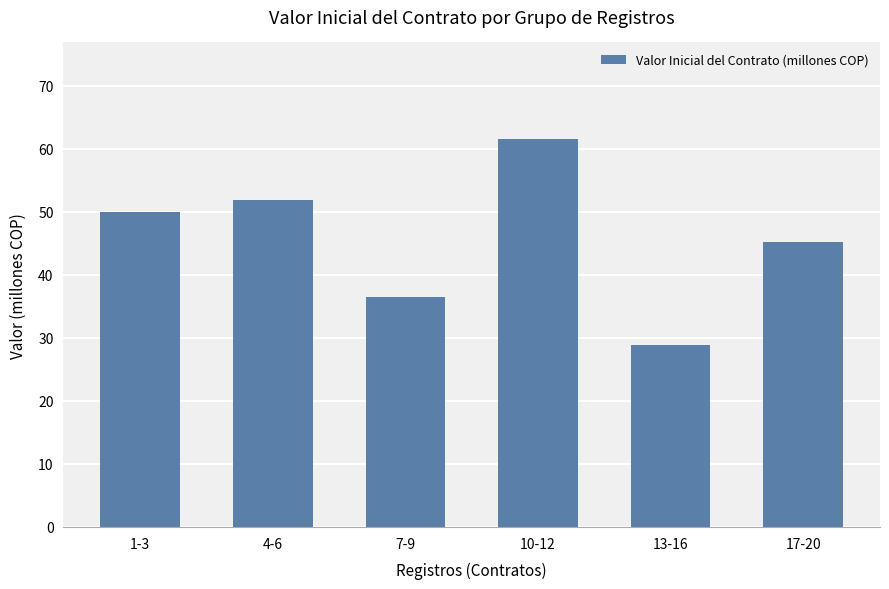

What is the ratio of the value at 10-12 to the value at 7-9?

1.7